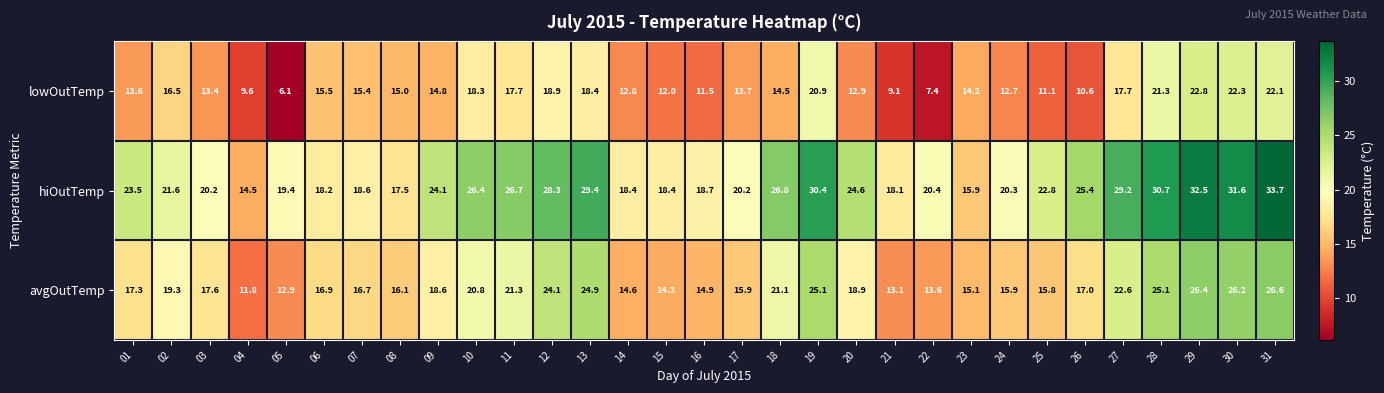

At which category is the sum across all series the highest?

31